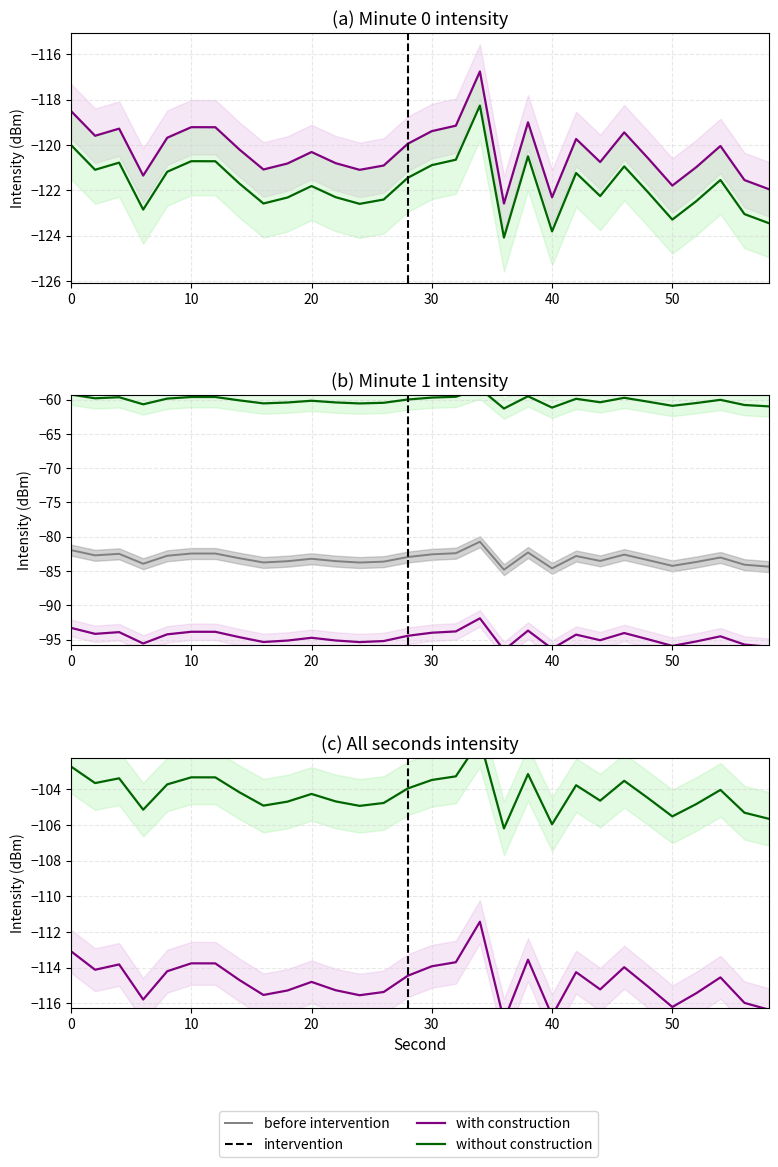

How many data points in intensity(dBm) are less than -120?

17